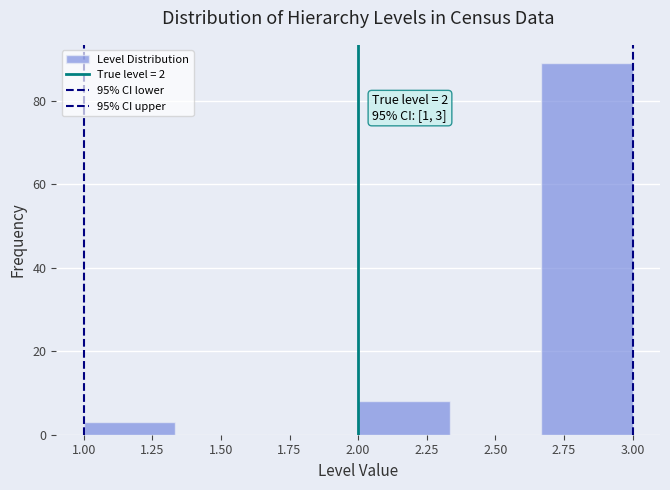

Over which range of the x-axis is the bar tallest?

2.65 to 3.00